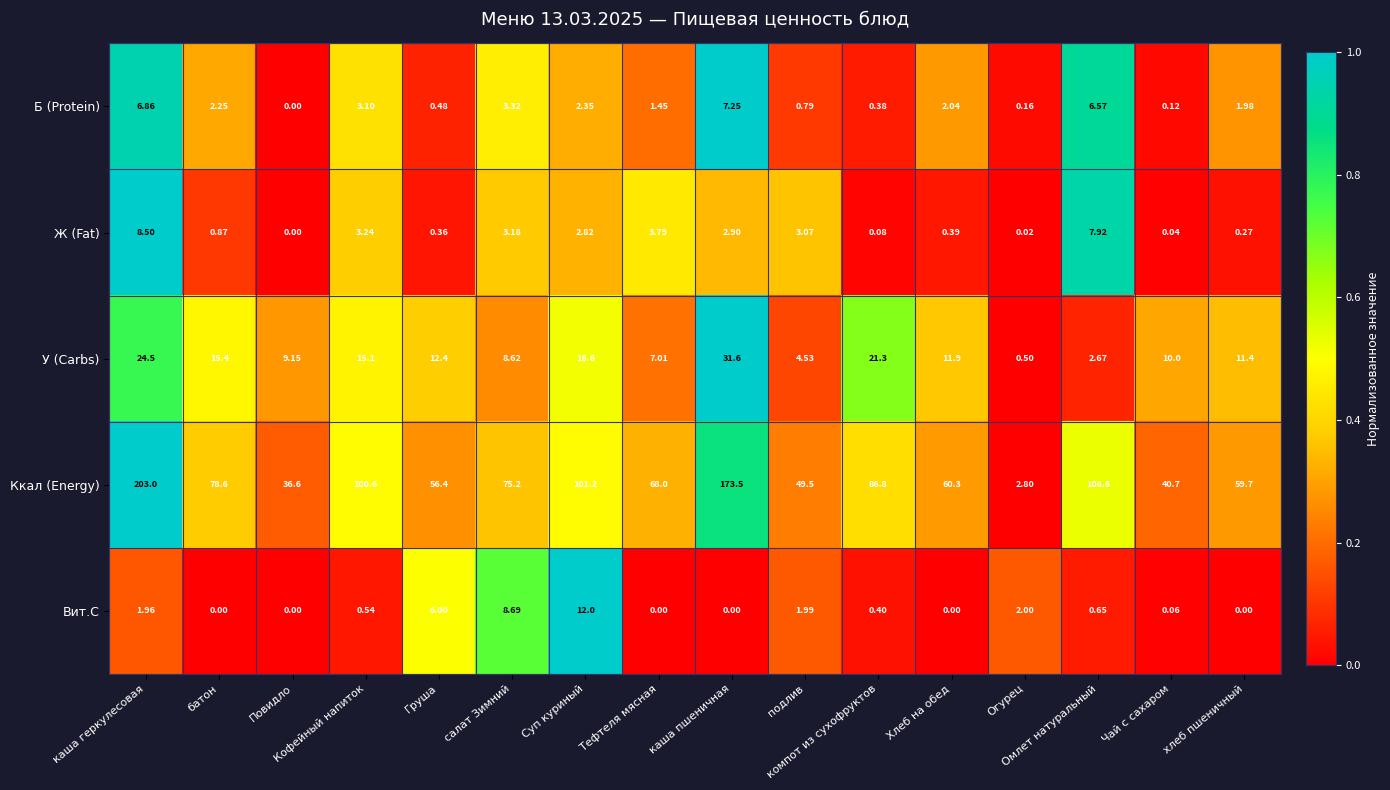

Which series has the widest spread of values?

Ккал (Energy)